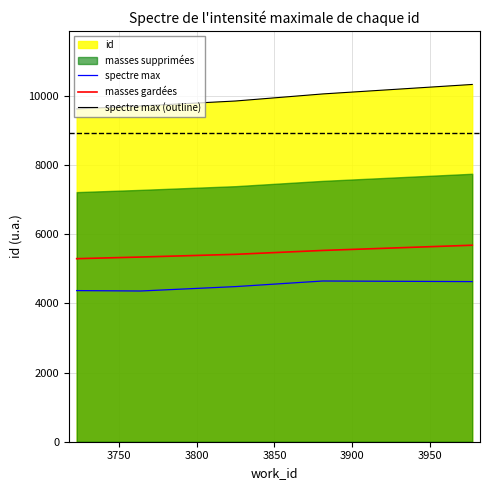

True or false: spectre max (outline) and spectre max cross at least once.

False